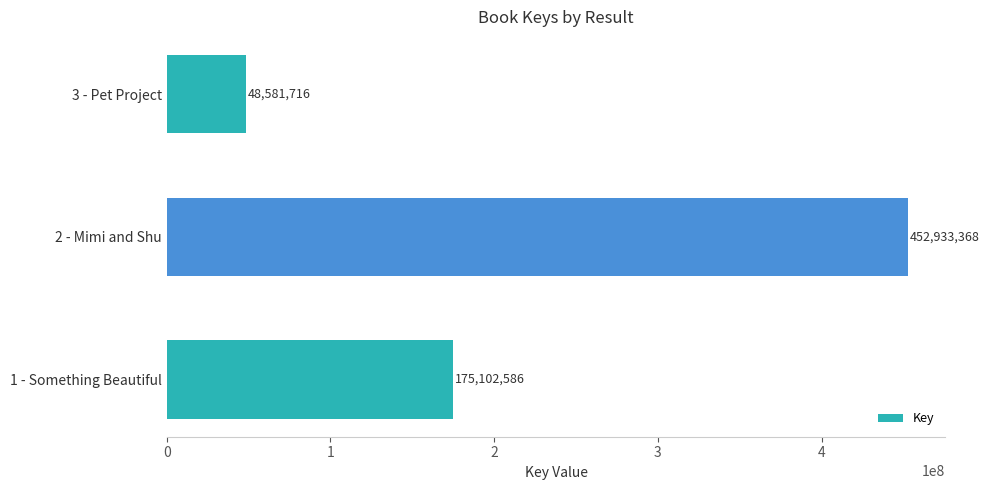

True or false: the data shows 635353829 at 2 - Mimi and Shu.

False